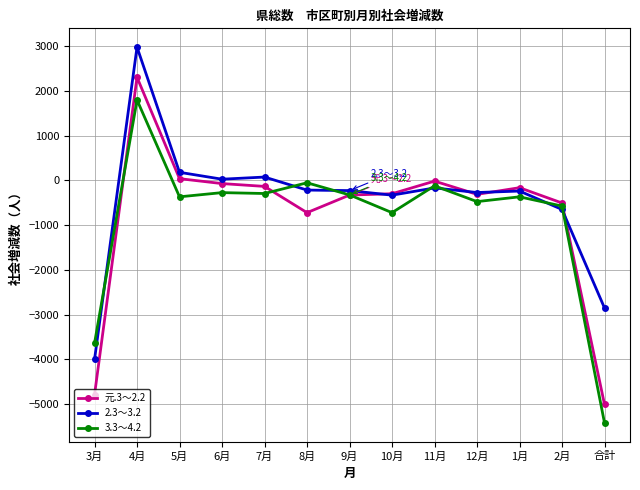

What is the value of the 3.3～4.2 point at the 5th from the left?

-294